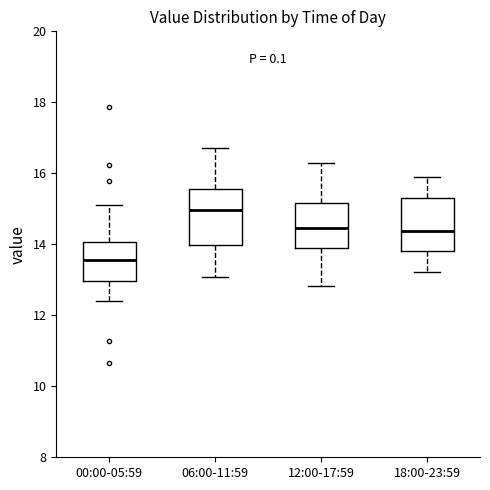

Reading left to right, read every box against the y-axis: the position of its median line, the range the box covers, and the ends of its whiskers. The values are not printed on the chart, so give them approximately, as read against the axis.

00:00-05:59: median 13.6, box 13.0 to 14.0, whiskers 12.4 to 15.2
06:00-11:59: median 15.0, box 14.0 to 15.6, whiskers 13.0 to 16.8
12:00-17:59: median 14.4, box 13.8 to 15.2, whiskers 12.8 to 16.4
18:00-23:59: median 14.4, box 13.8 to 15.2, whiskers 13.2 to 16.0